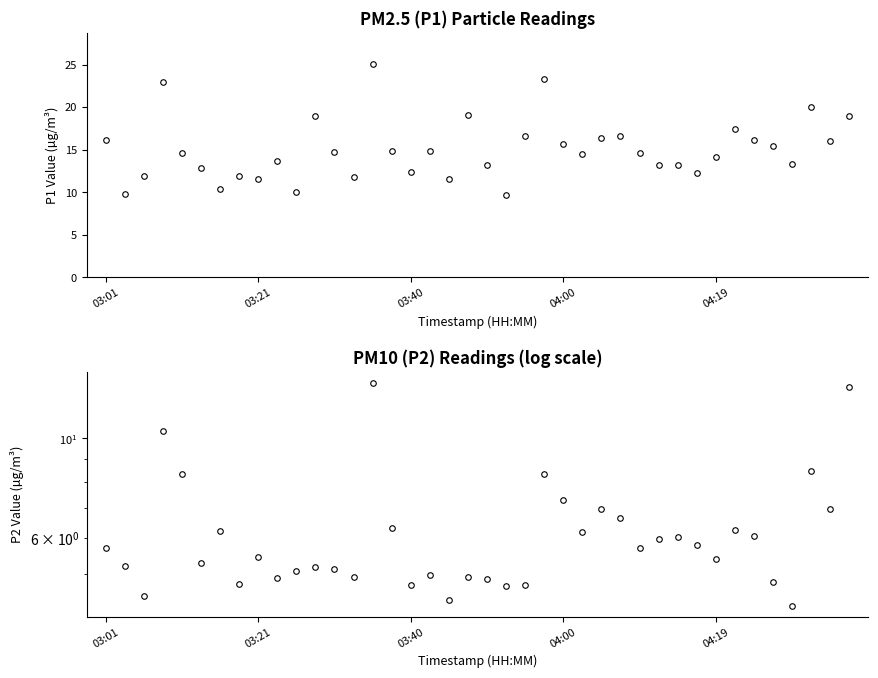

How many distinct data groups are displayed?

2